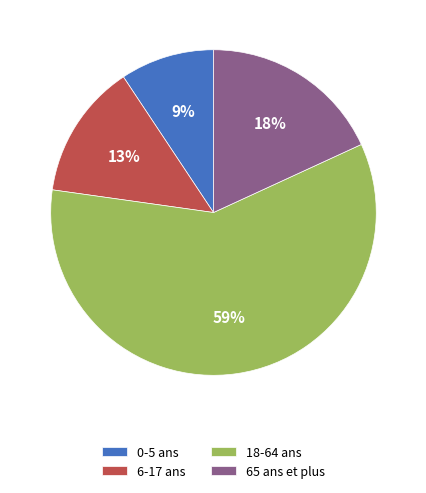

Rank the categories by value from highest to lowest.

18-64 ans, 65 ans et plus, 6-17 ans, 0-5 ans